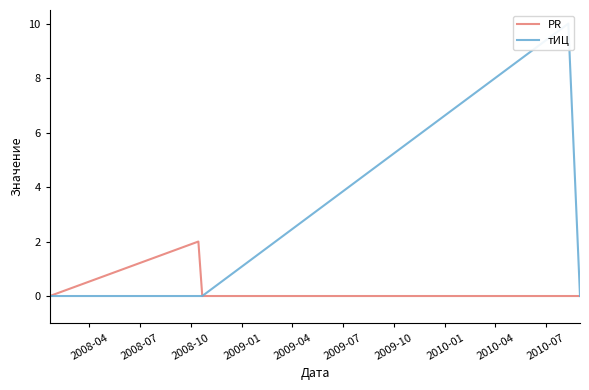

How many positive values does the PR series have?

1